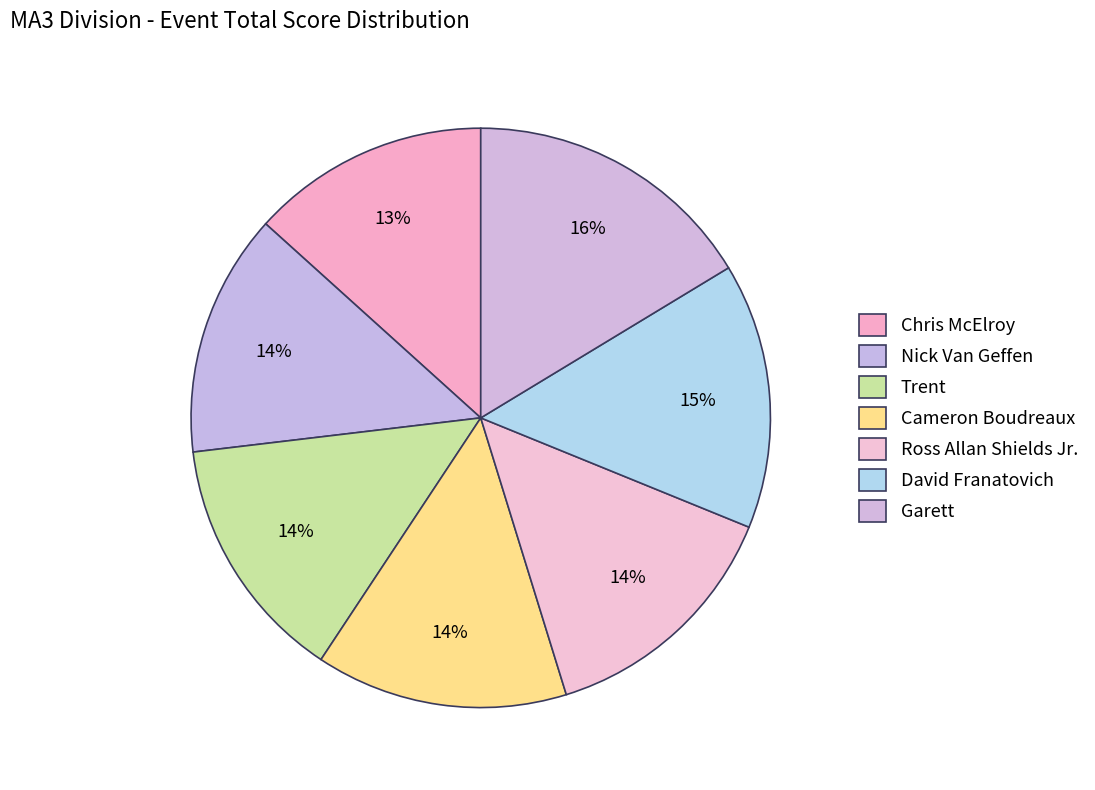

True or false: Trent accounts for 14% of the total.

True